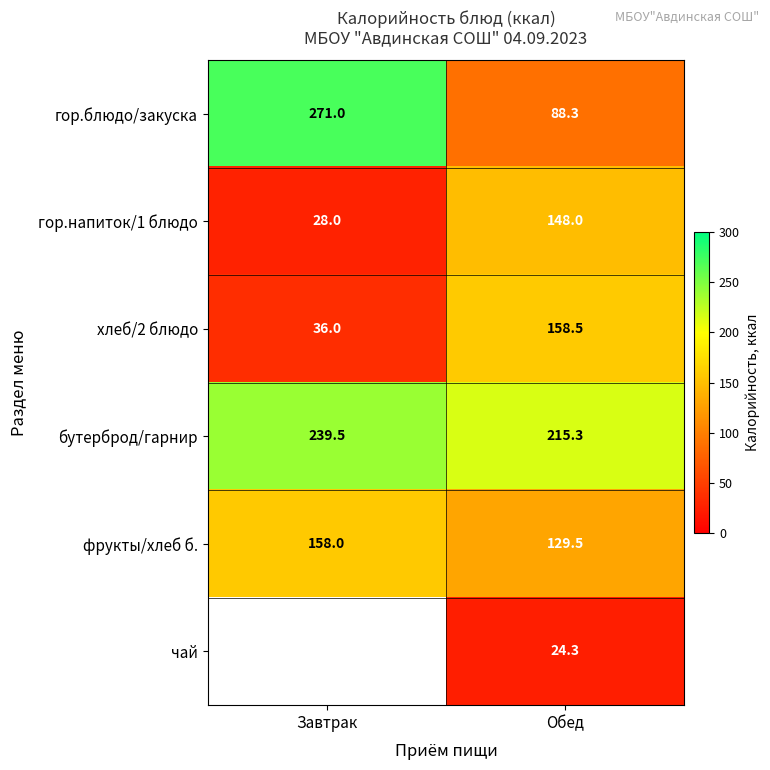

True or false: фрукты/хлеб б. has a value of 129.5 at Обед.

True